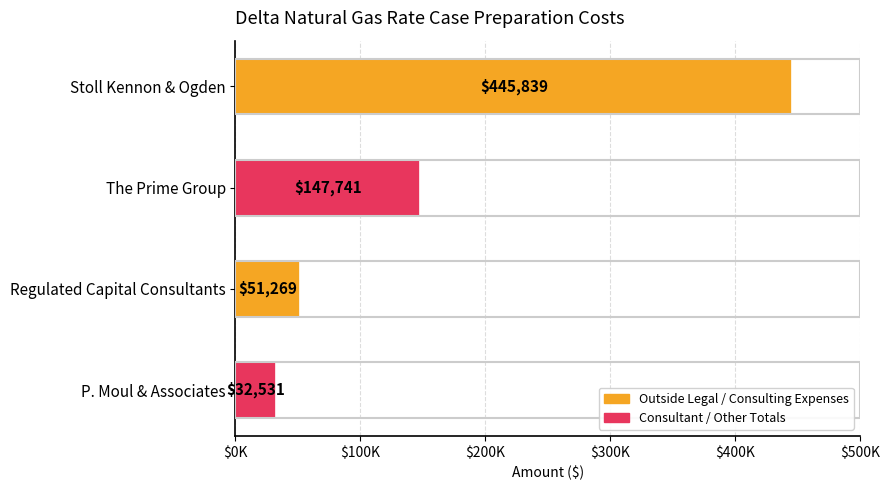

Does the chart contain stacked bars?

No